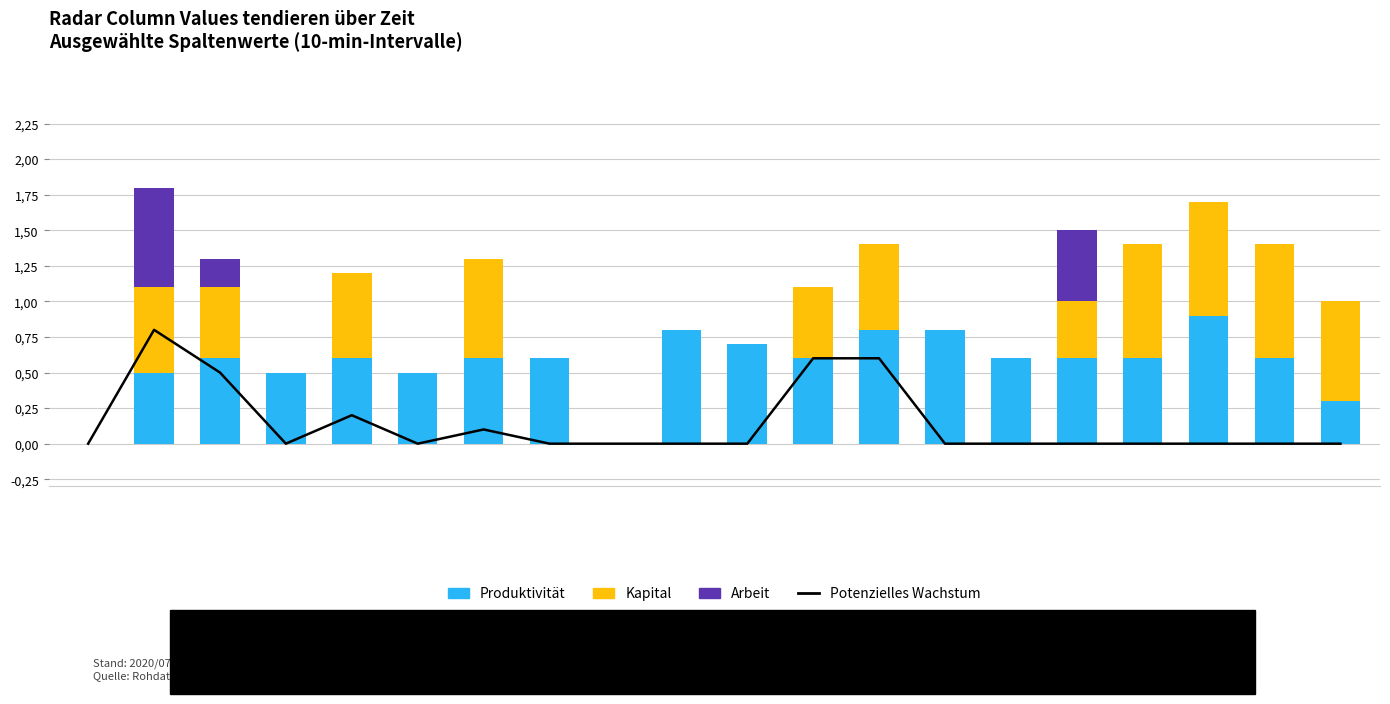

Between 01:00 and 02:10, which series saw the biggest shift?

Kapital